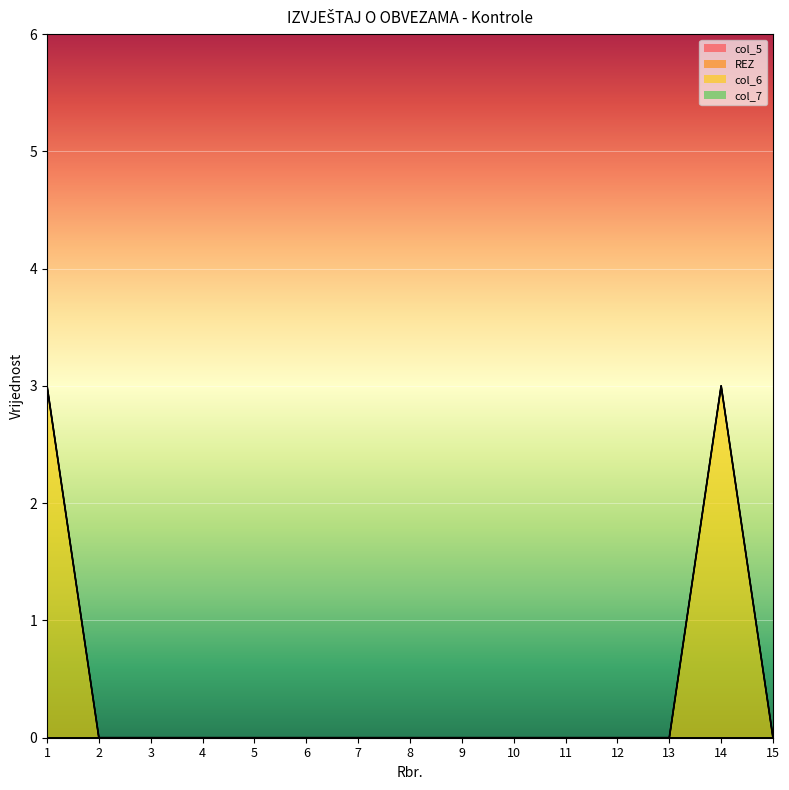

How many lines are shown in the chart?

4